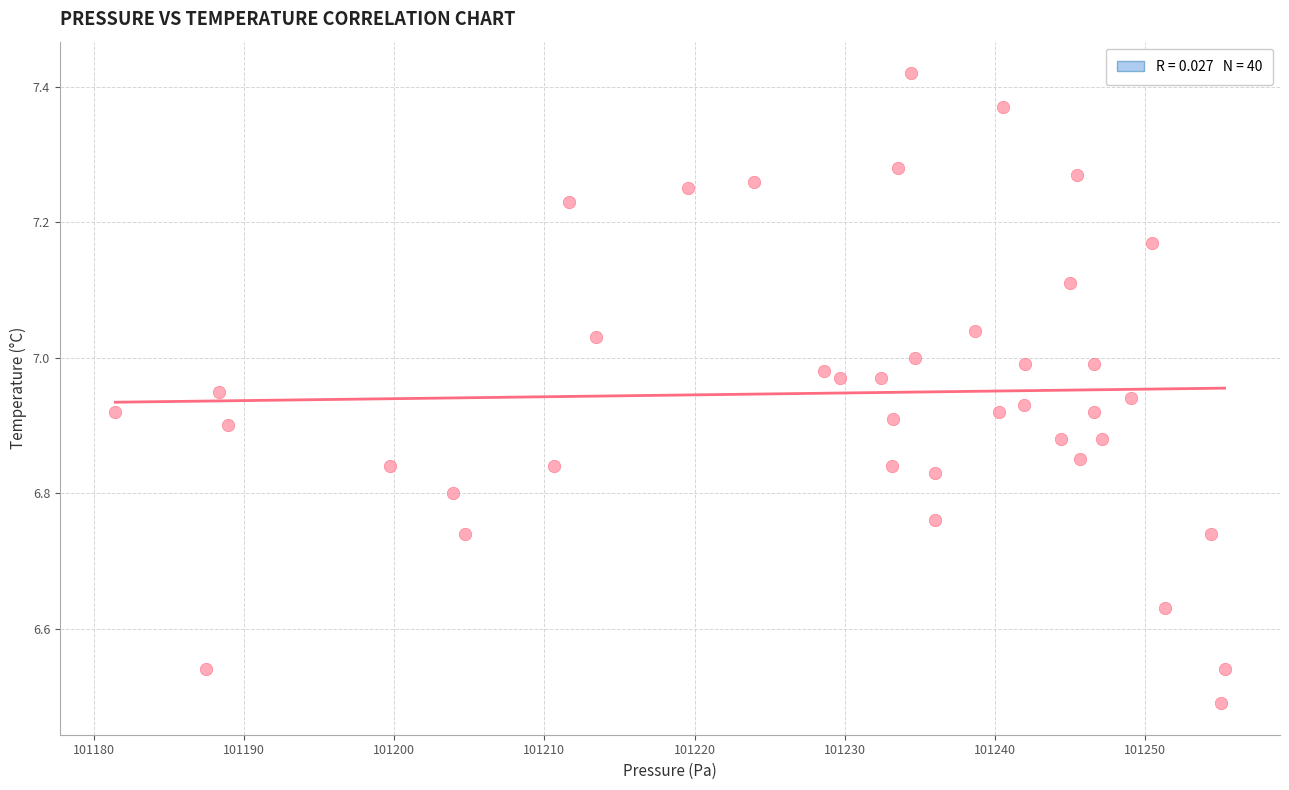

What is the range of X values (max minus min)?

73.8